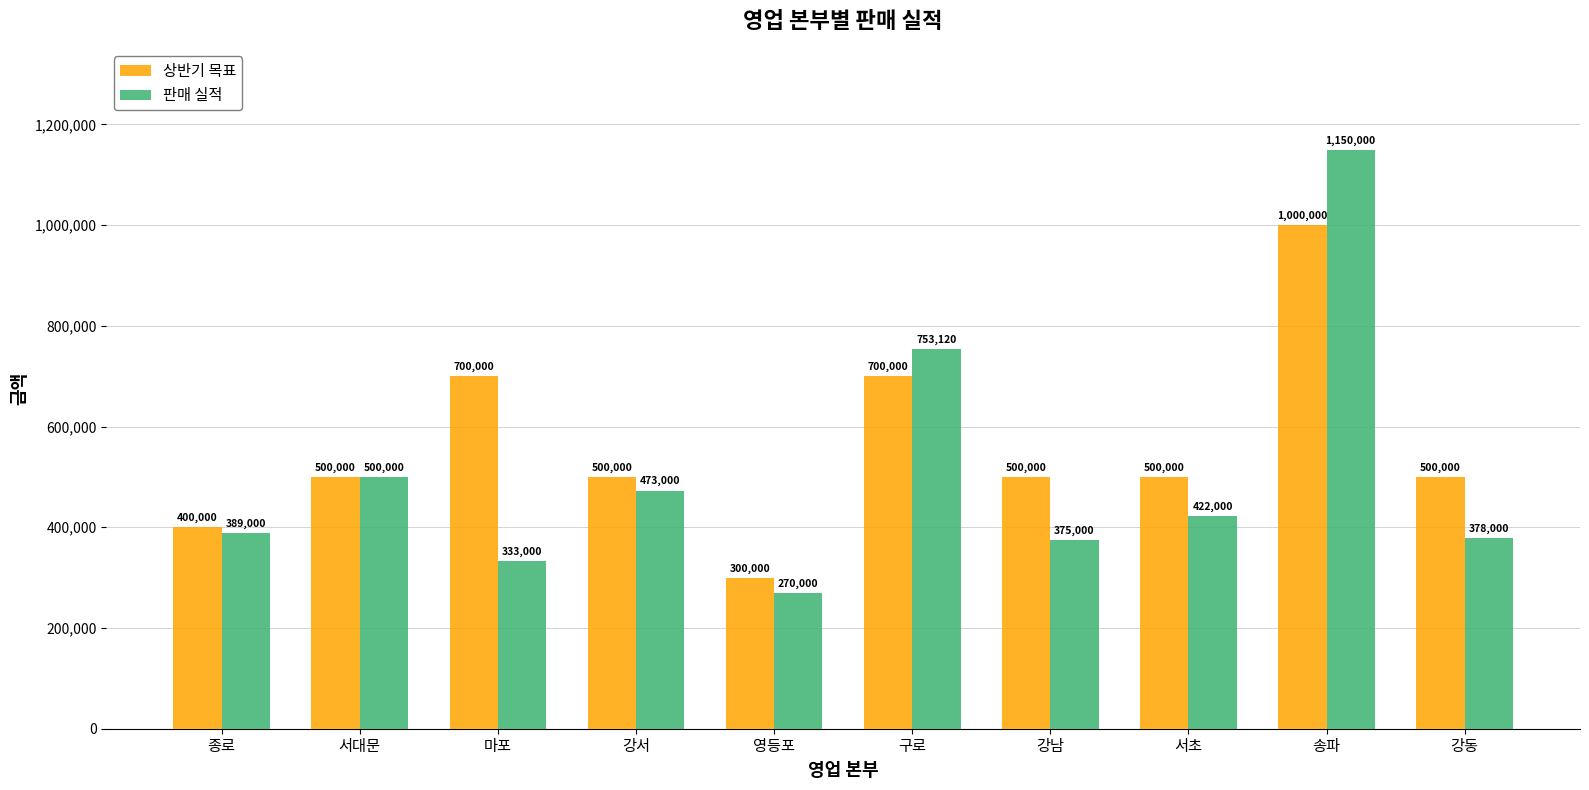

How many data points in 판매 실적 are less than 422000?

5